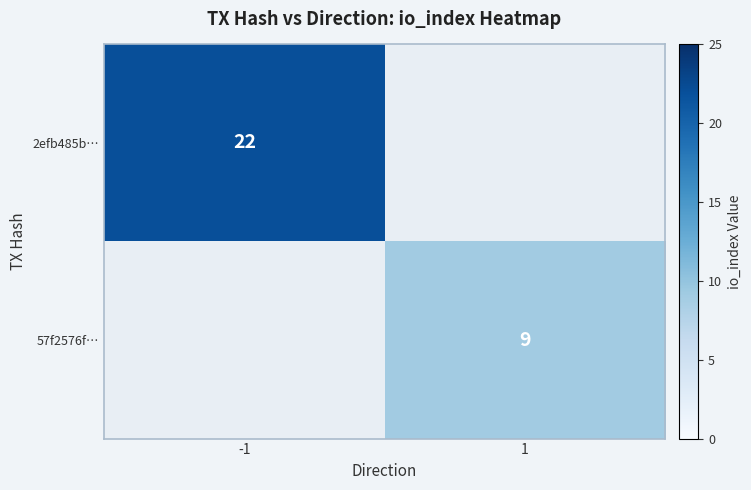

True or false: 57f2576f… has a value of 5 at 1.

False